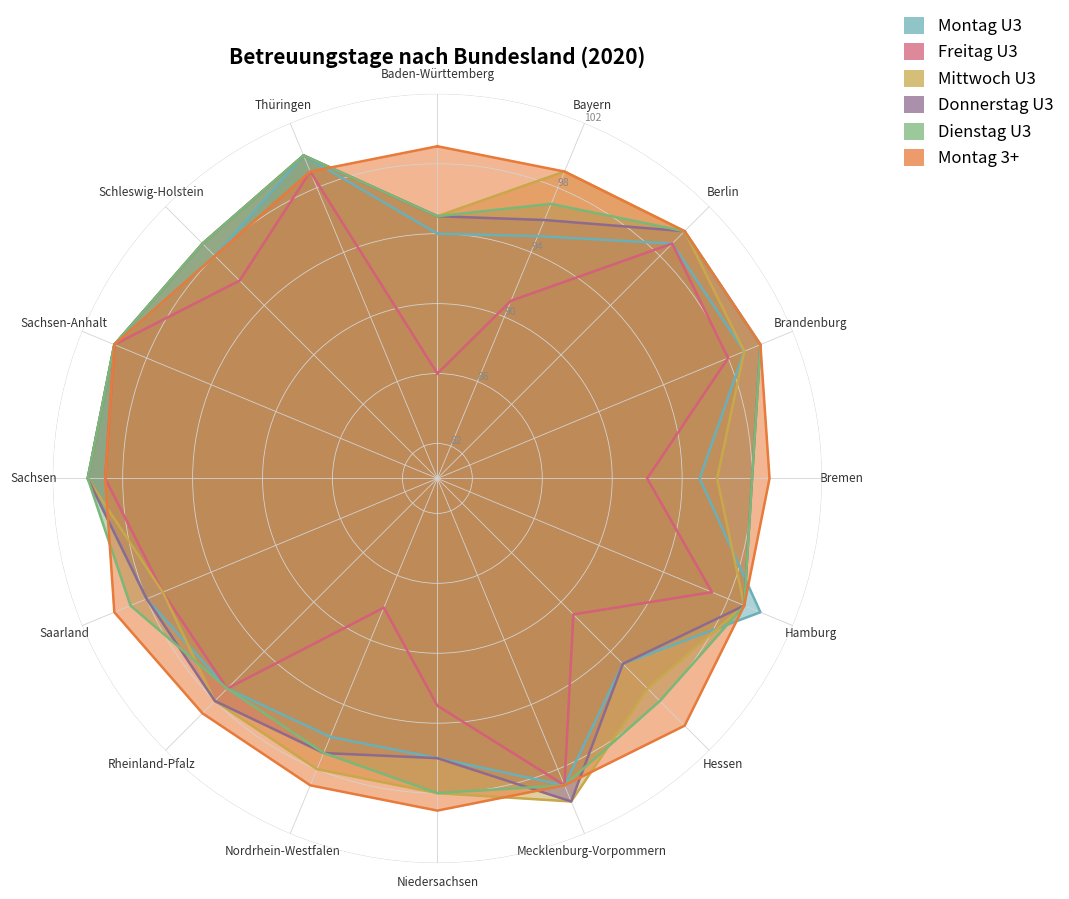

At which label does Montag U3 first exceed 98?

Berlin